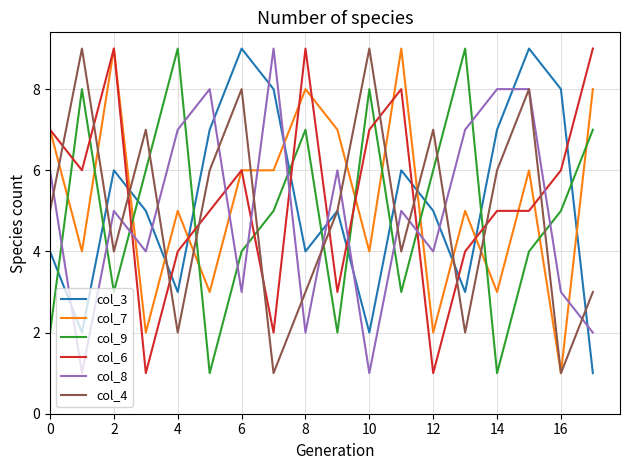

True or false: col_6 and col_3 intersect in this chart.

True